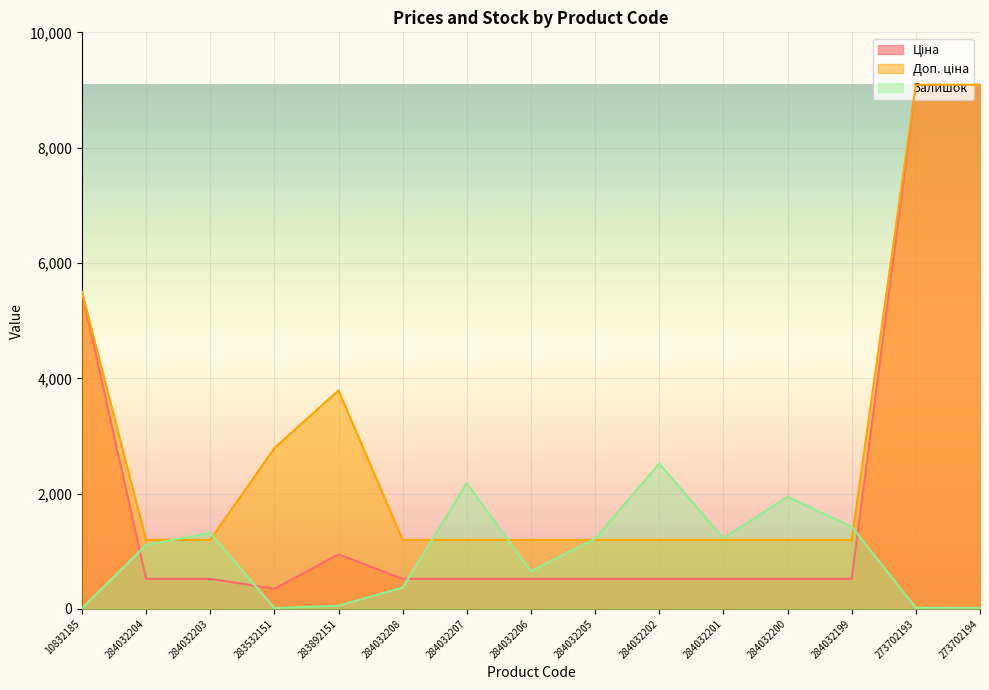

At which label does Ціна reach its minimum?

283532151